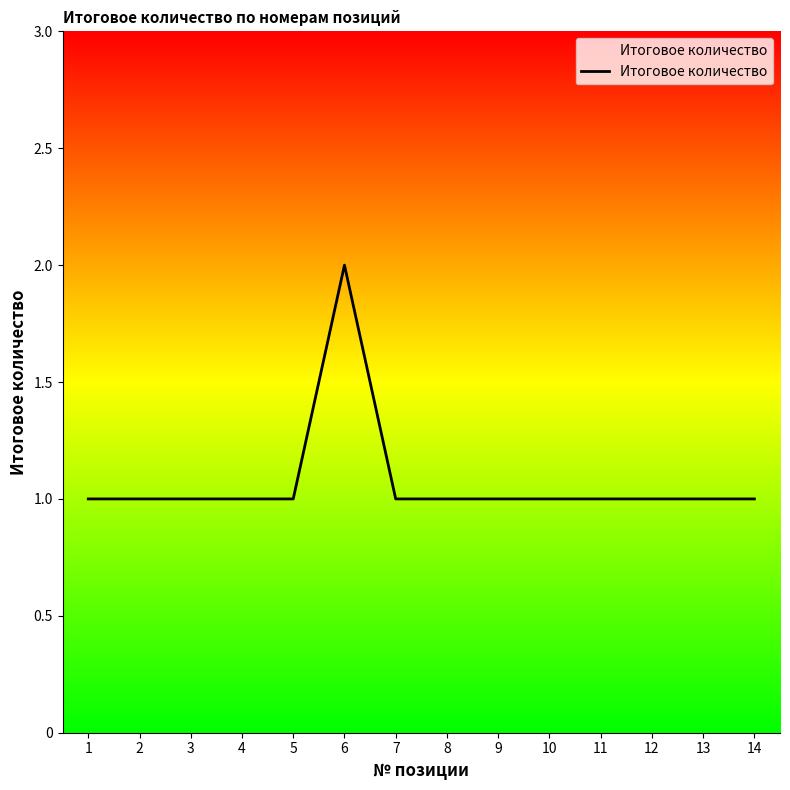

The value at 4 is 1. True or false?

True